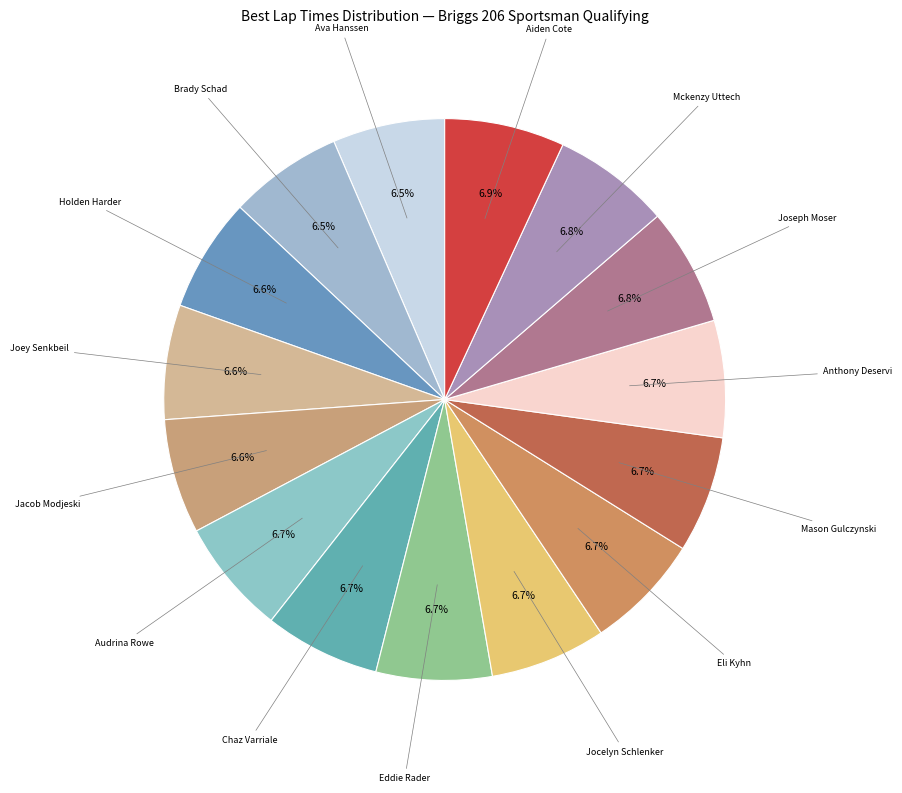

How much of the chart is everything except Eddie Rader?

93.3%